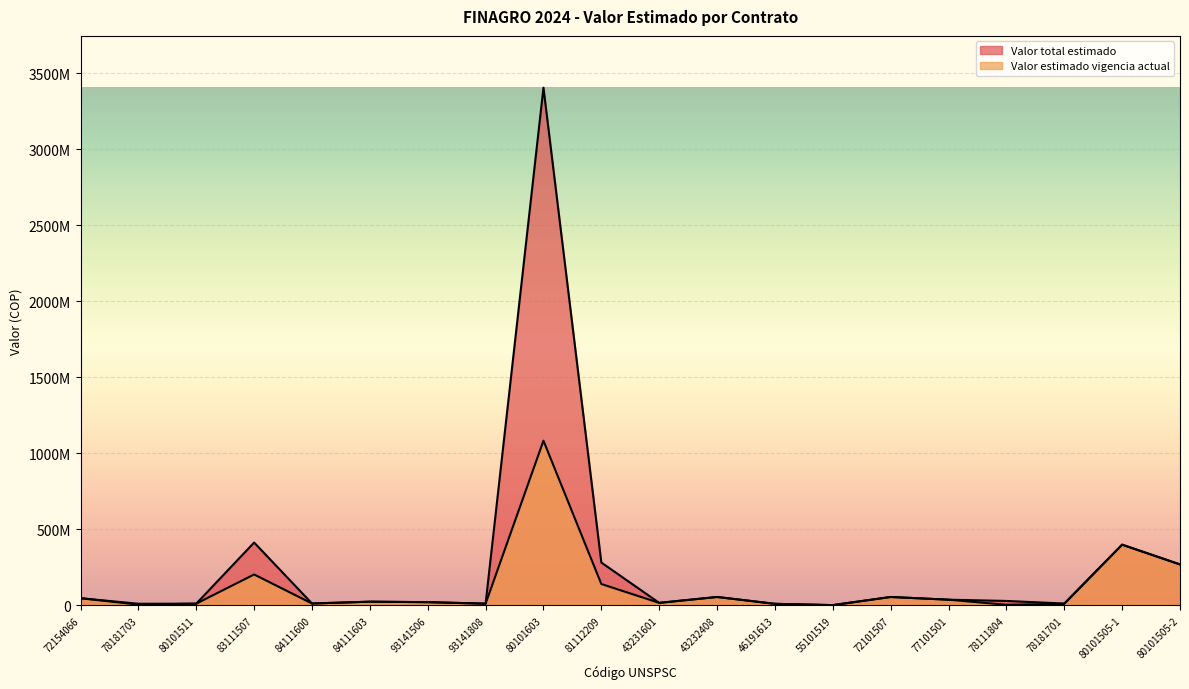

List the series in order of their peak value, highest first.

Valor total estimado, Valor estimado vigencia actual